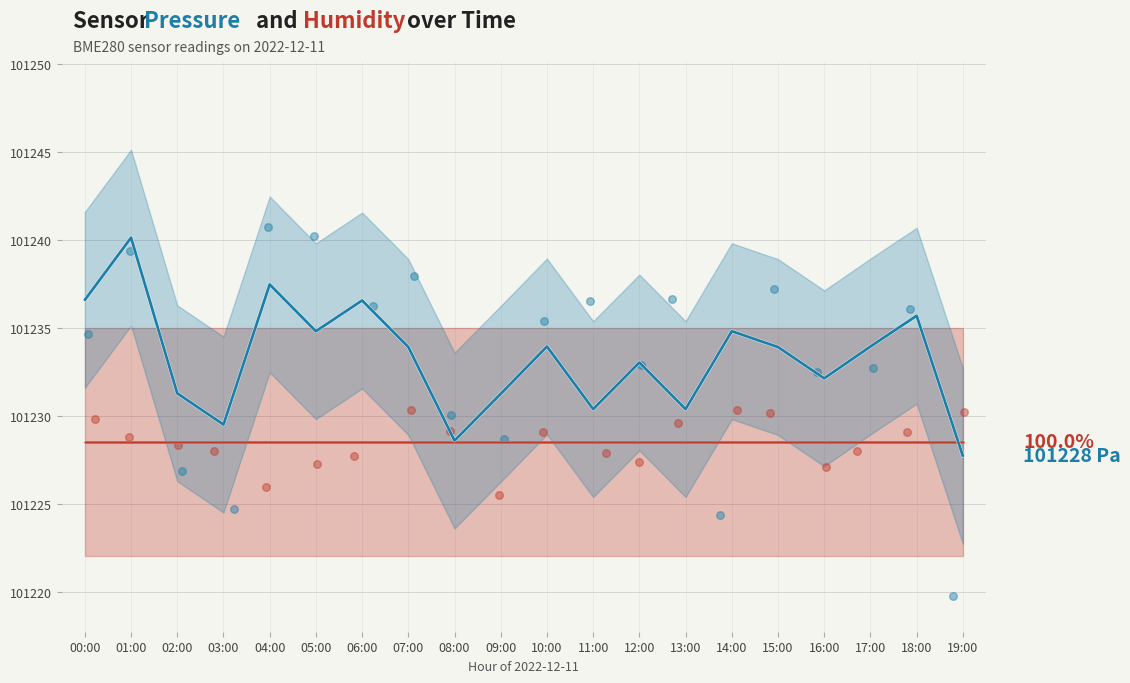

Which series reaches the minimum Y coordinate?

pressure scatter